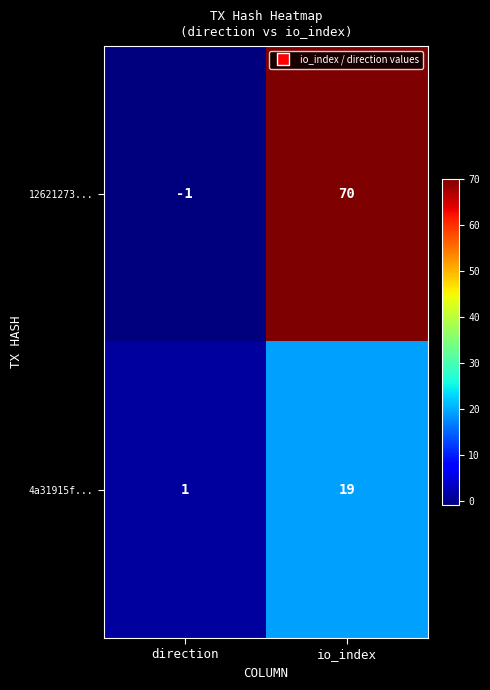

The value of 12621273... at direction is -1. True or false?

True